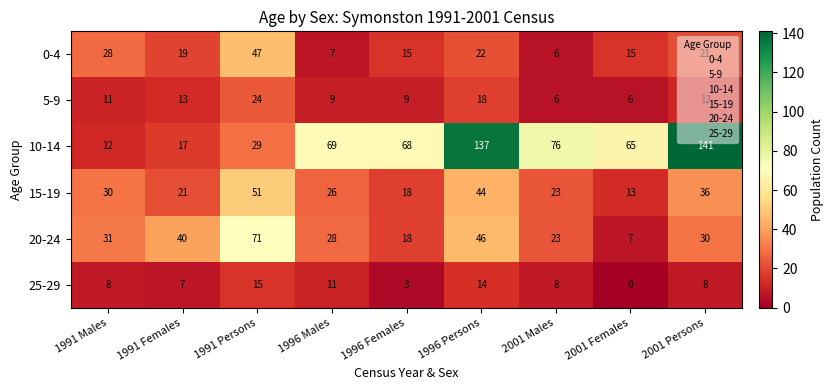

Which label corresponds to the smallest value in the chart?

2001 Females